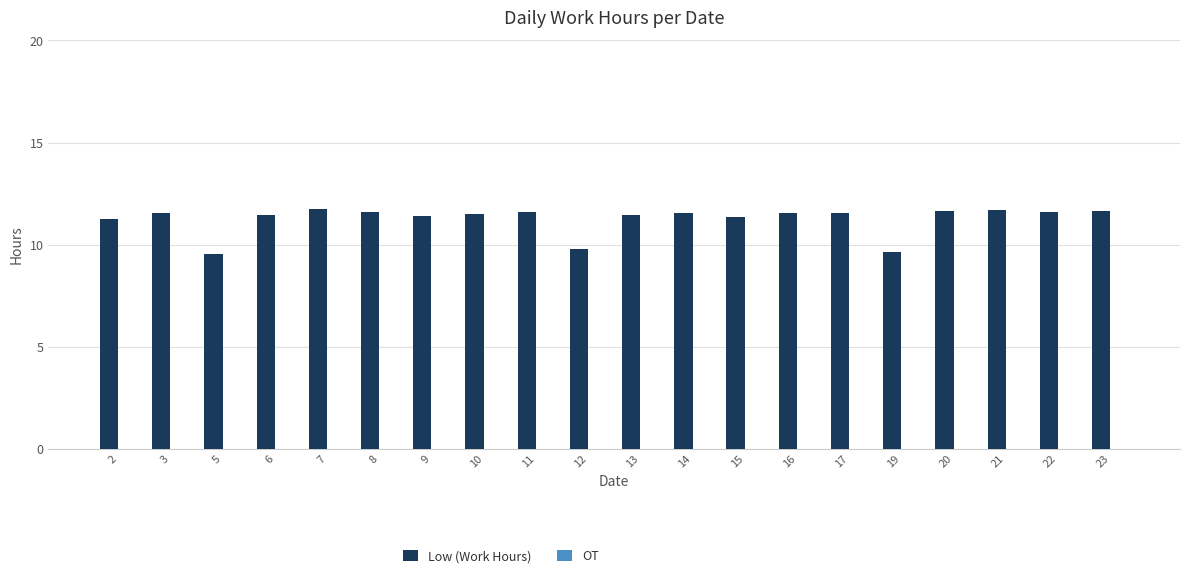

What is the value of the 17th bar from the left?

11.7